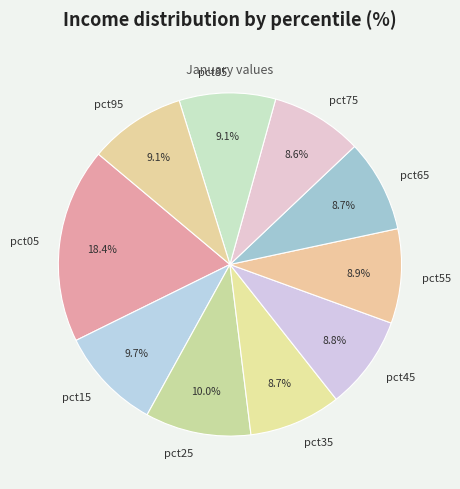

What is the ratio of the value at pct85 to the value at pct25?

0.9